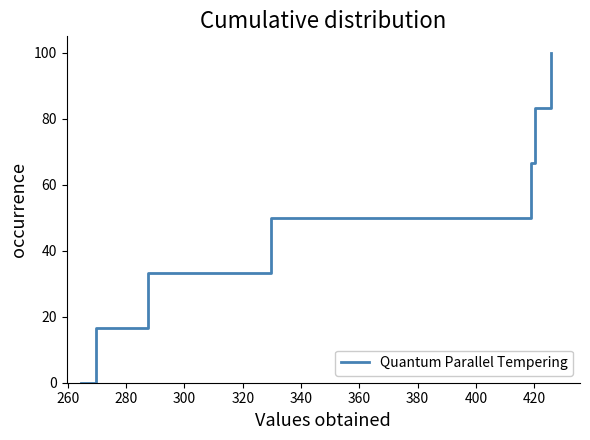

How many values are above zero?

6